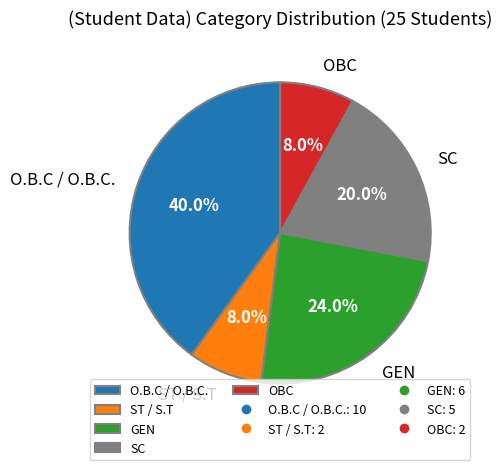

To the nearest percent, what percentage of the pie is SC?

20%